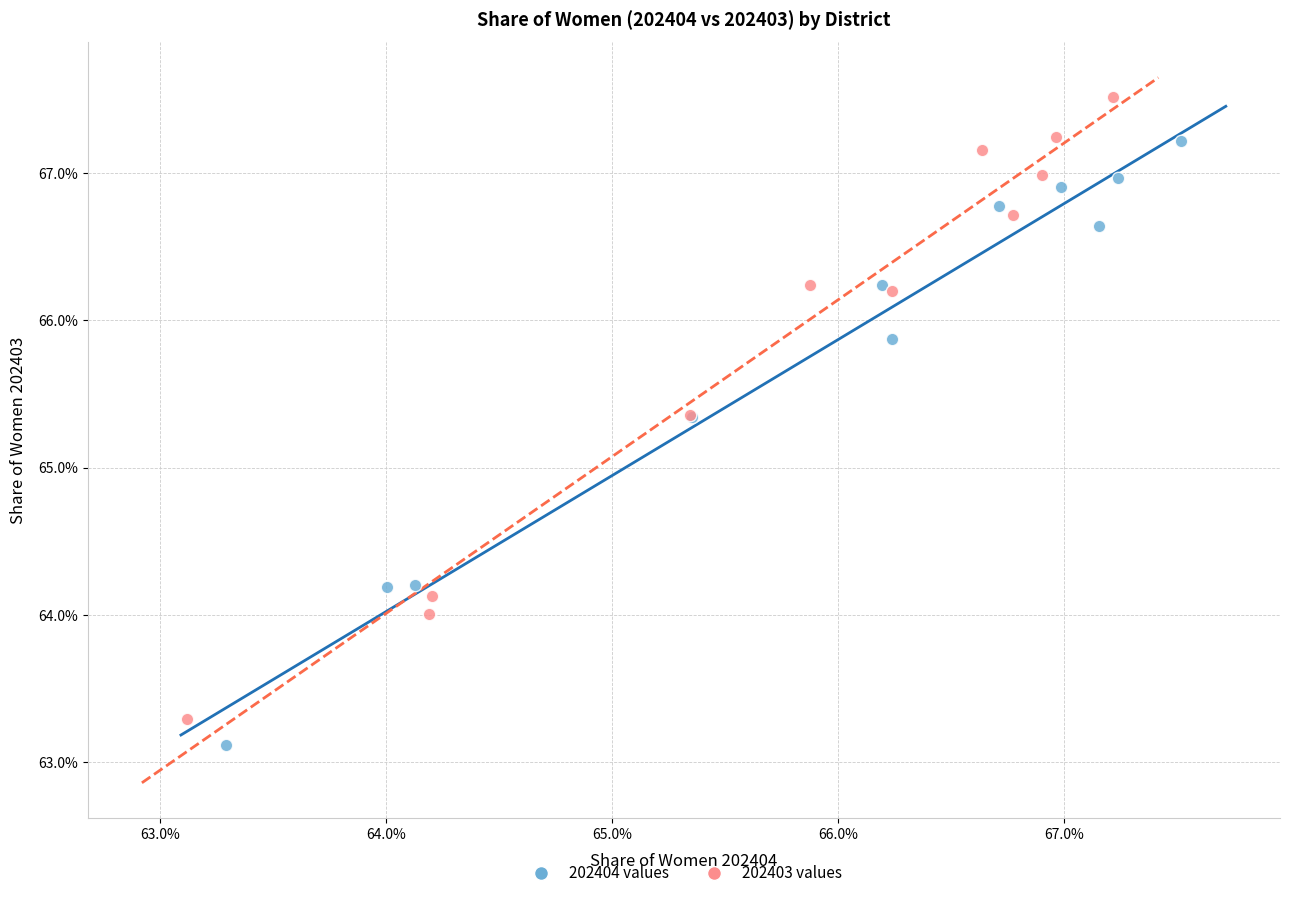

What are all the series names shown in the legend?

202404 values, 202403 values